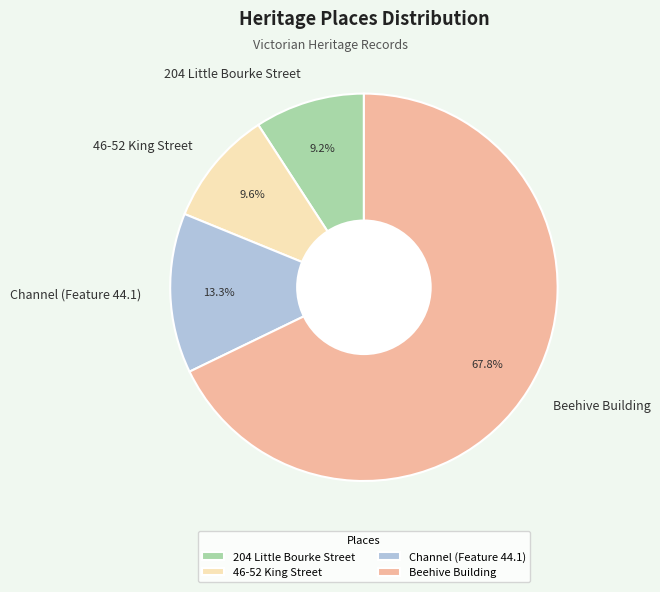

Is there a majority slice in this chart?

Yes